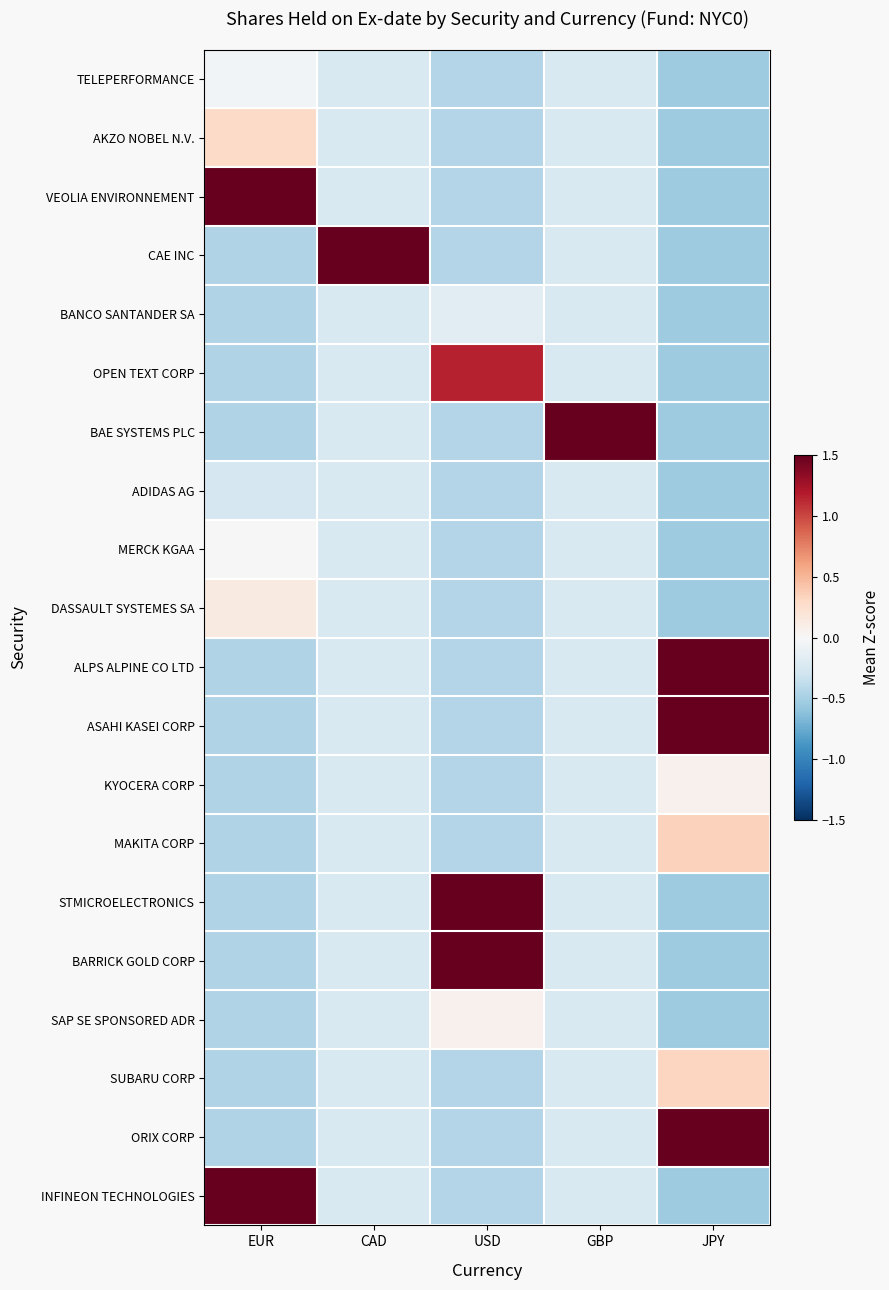

How many categories are shown in the chart?

5